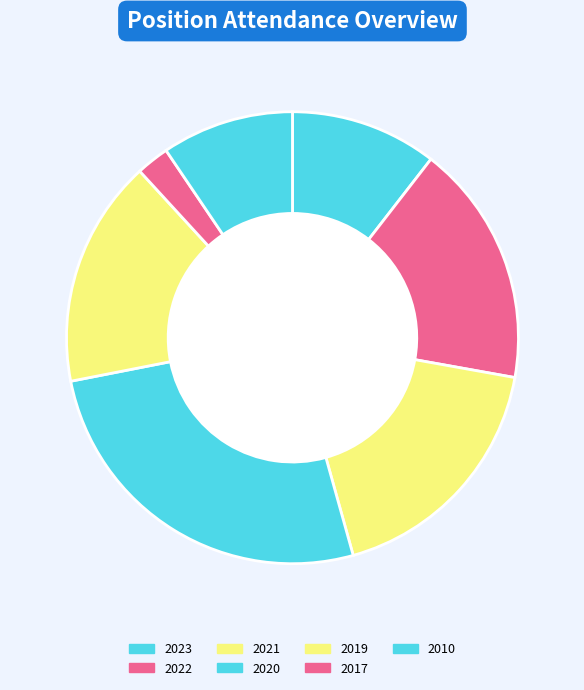

How many slices are in this pie chart?

7